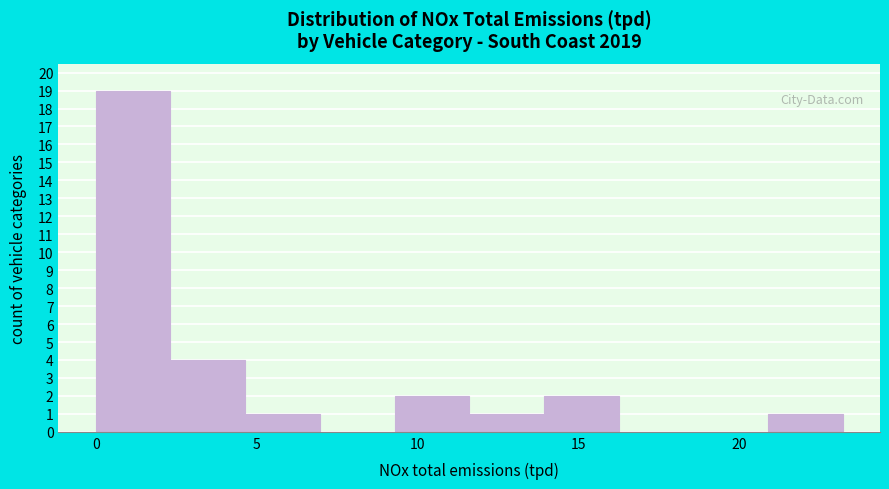

Reading left to right, transcribe this chart: for each bar, give the range it covers on the x-axis and its height. Neither the bar edges nor the heights are printed on the chart, so give them approximately, as read against the axes.

0.0 to 2.5: 19
2.5 to 4.5: 4
4.5 to 7.0: 1
7.0 to 9.5: 0
9.5 to 11.5: 2
11.5 to 14.0: 1
14.0 to 16.0: 2
16.0 to 18.5: 0
18.5 to 21.0: 0
21.0 to 23.0: 1